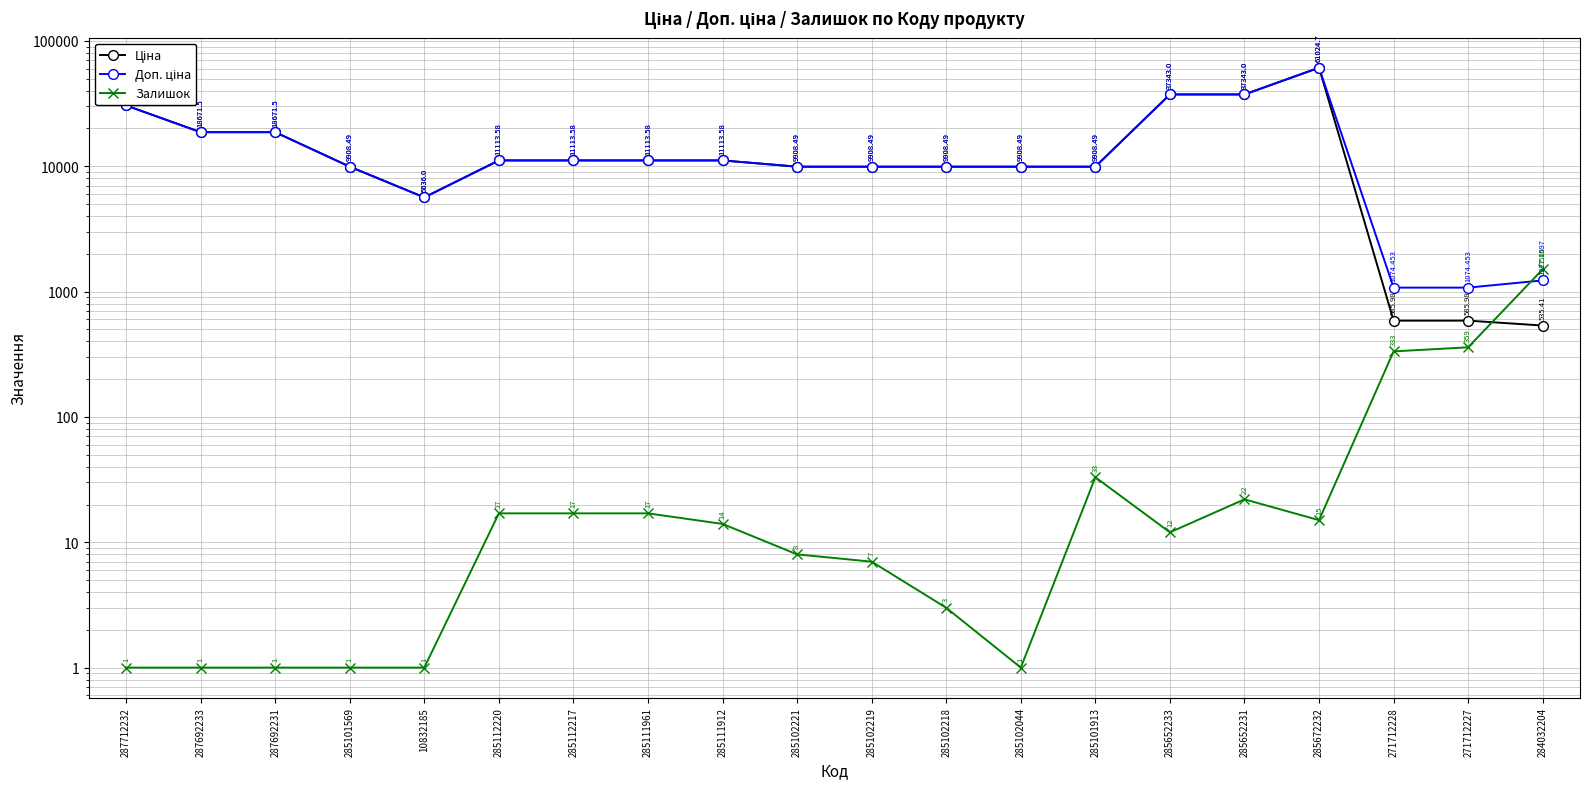

What is the label of the 14th point from the right?

285112217